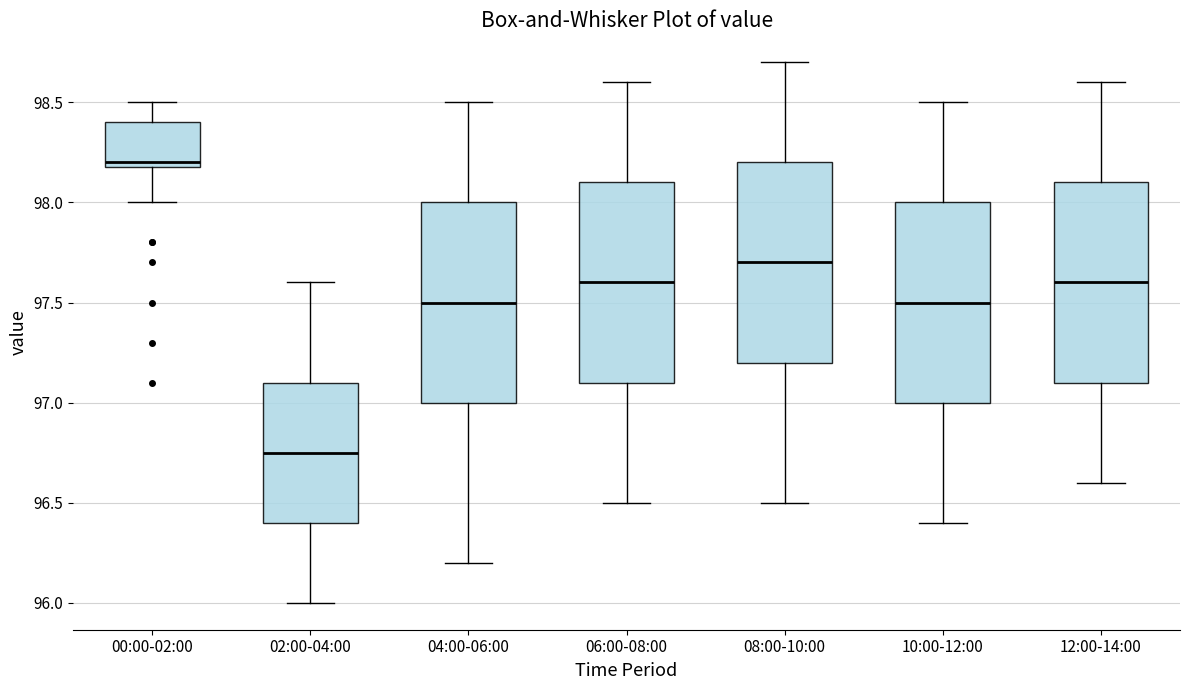

Where does the lower whisker of the box for 00:00-02:00 end on the y-axis? The values are not printed on the chart, so give them approximately, as read against the axis.

98.00